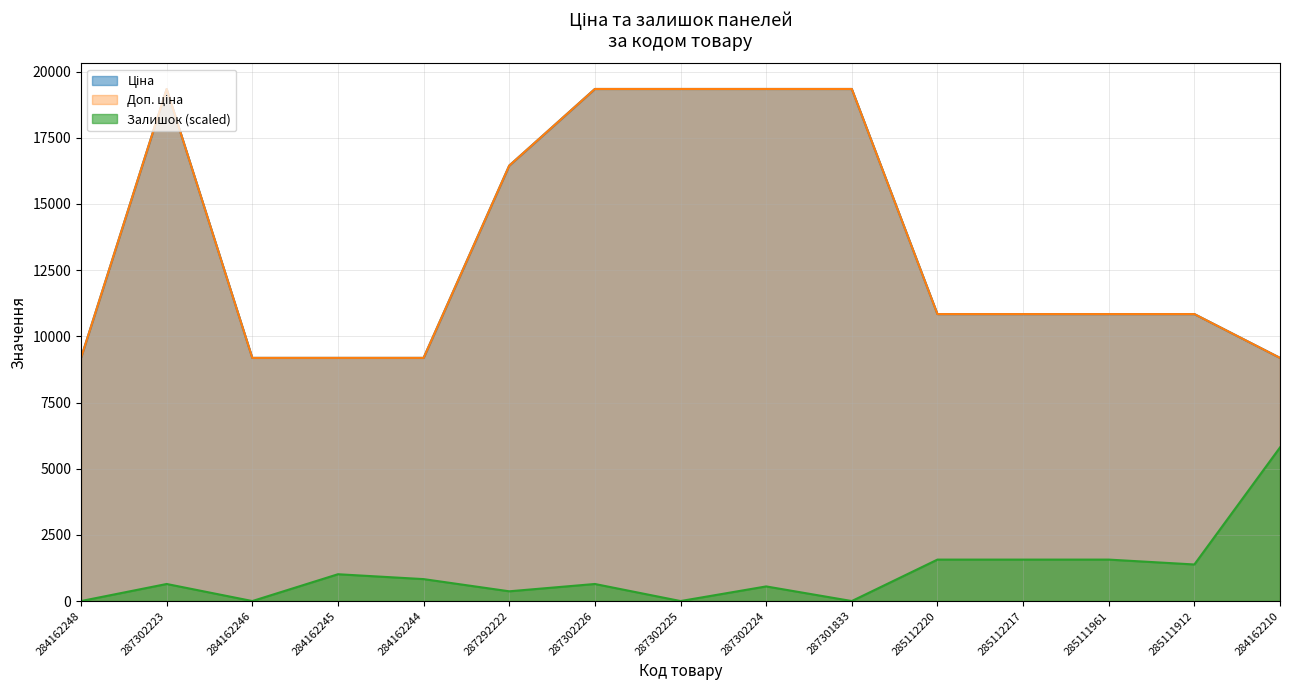

At how many categories does at least one series exceed 12834?

6